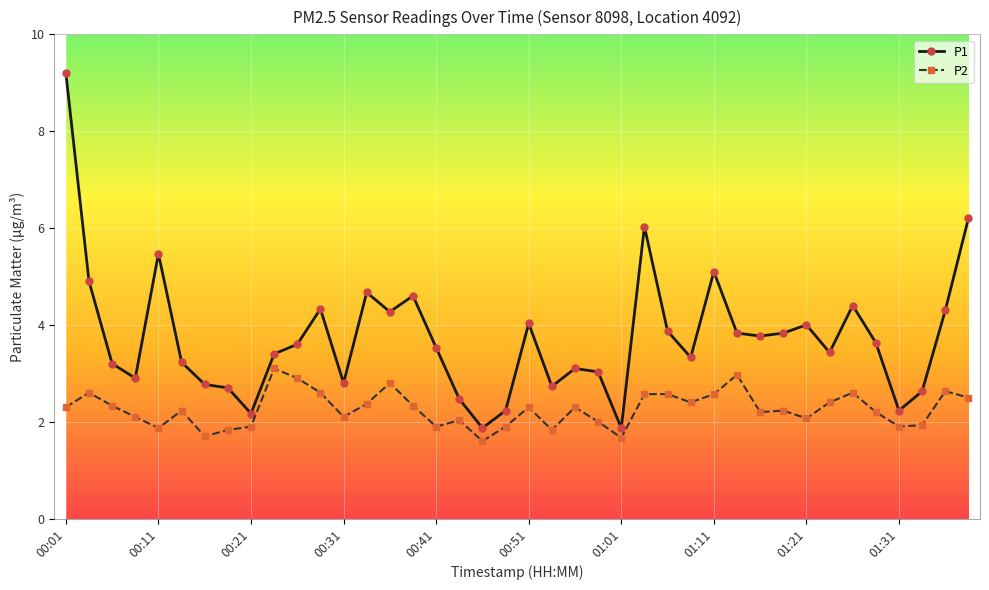

True or false: P2 and P1 intersect in this chart.

False